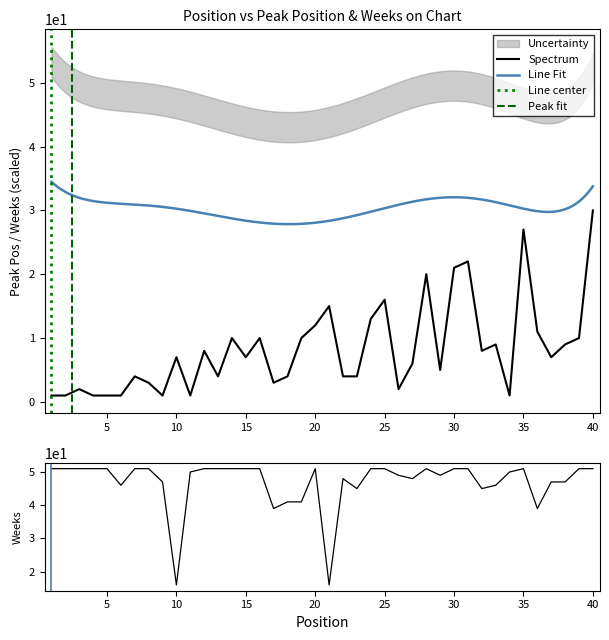

List the series in order of their peak value, lowest first.

Peak Position, Weeks on Chart